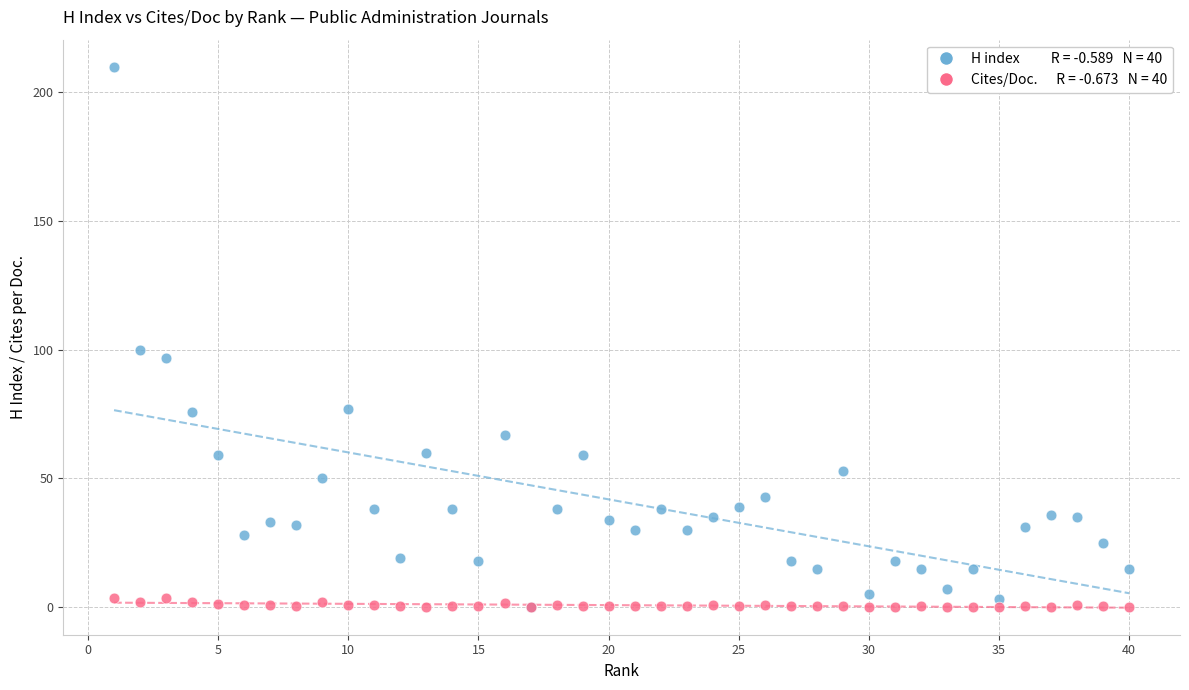

Across all series, what Y value is closest to 105?

100.0